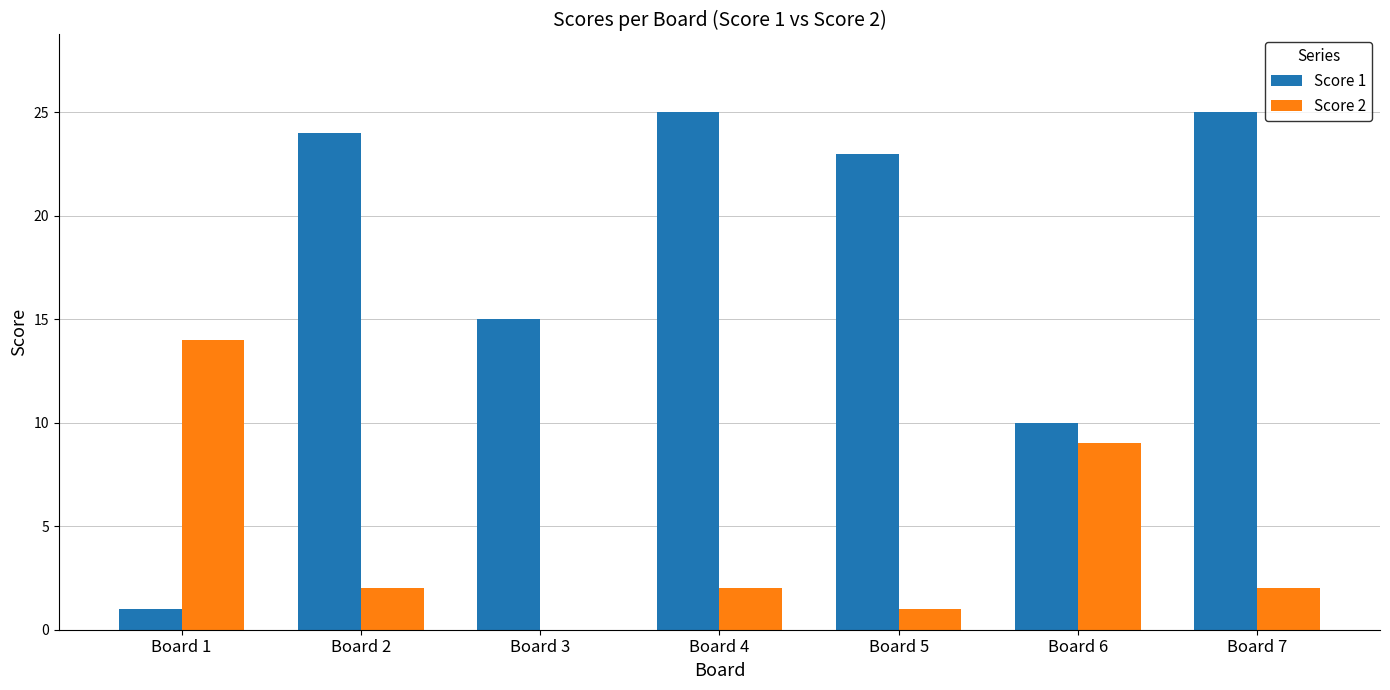

Is the value of Score 1 at Board 4 greater than the value of Score 2 at Board 5?

Yes